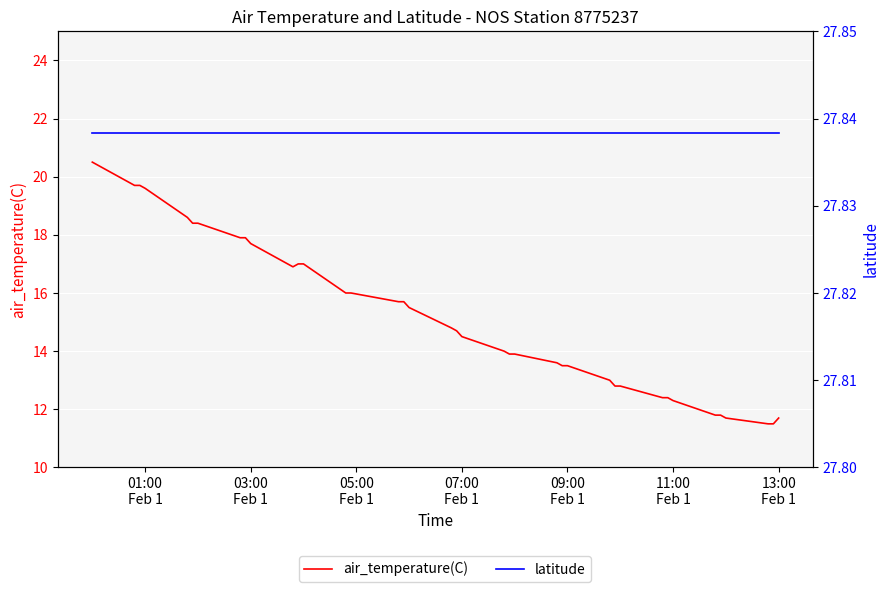

How many series are shown in this chart?

2